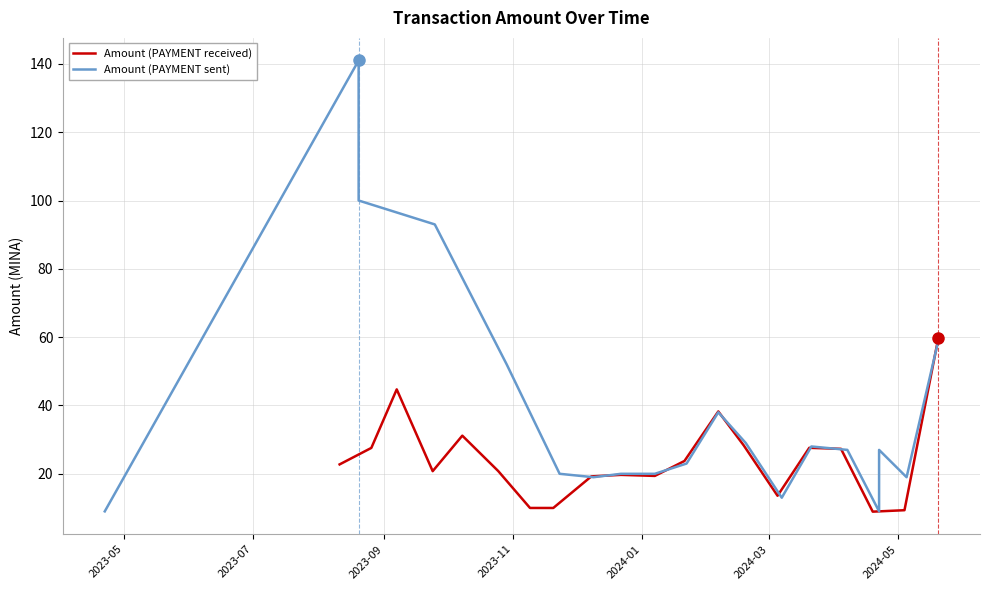

Reading left to right, what are all the values shown in this chart?

Amount (PAYMENT received): 22.8	27.6	44.7	20.8	31.2	20.8	10.0	10.0	19.2	19.7	19.4	23.7	38.3	28.3	13.6	27.6	27.3	8.9	9.3	9.3	59.7
Amount (PAYMENT sent): 9.0	141.0	100.0	100.0	93.0	52.0	20.0	19.0	20.0	20.0	23.0	38.0	29.0	13.0	28.0	28.0	27.0	9.0	27.0	19.0	59.0